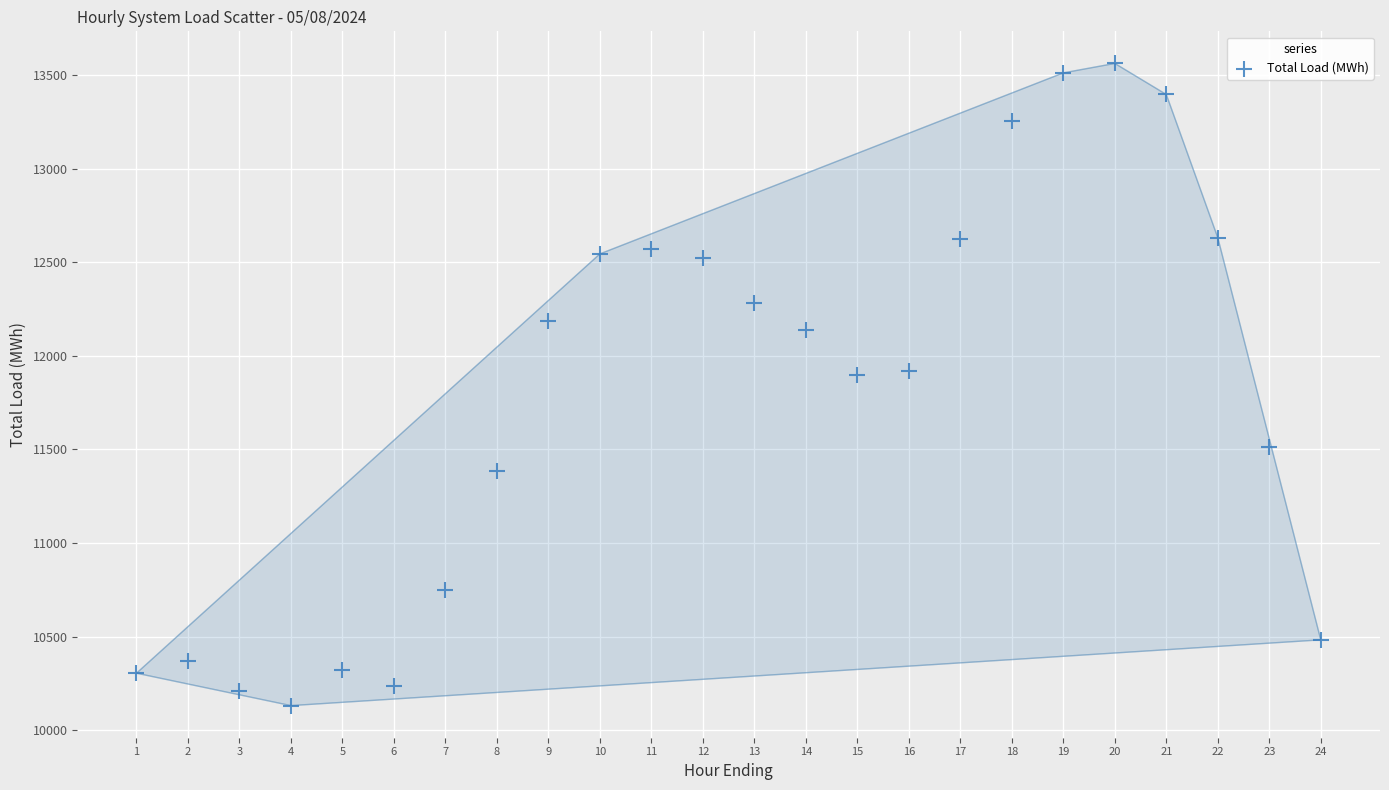

What is the range of Y values (max minus min)?

3430.0